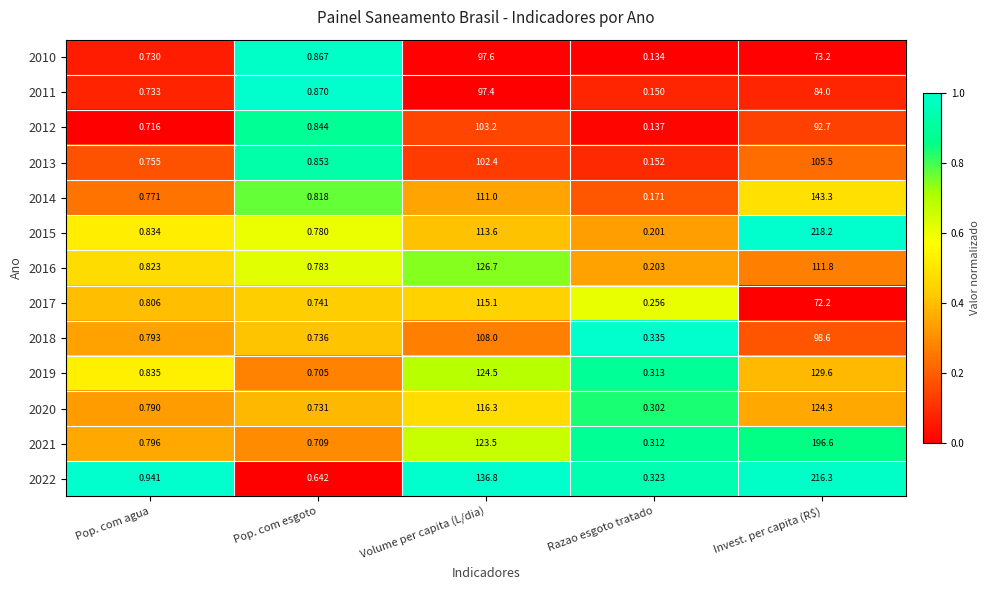

Which series has the largest total across all categories?

2022